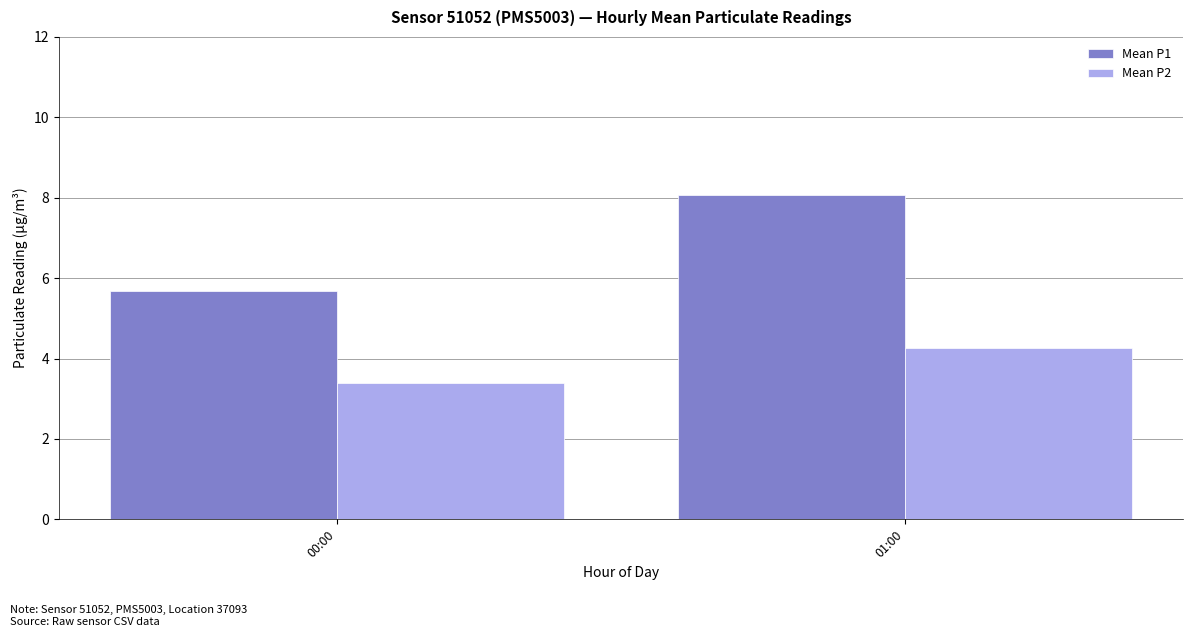

The Mean P2 series shows 4.2 at 01:00. True or false?

True